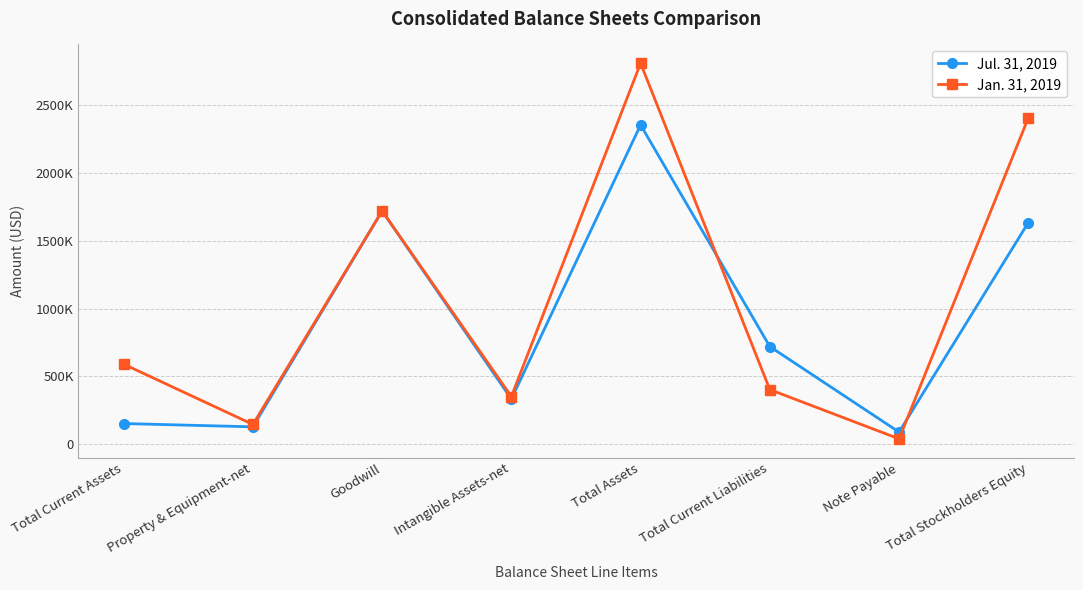

Between Goodwill and Total Current Liabilities, which series saw the biggest shift?

Jan. 31, 2019